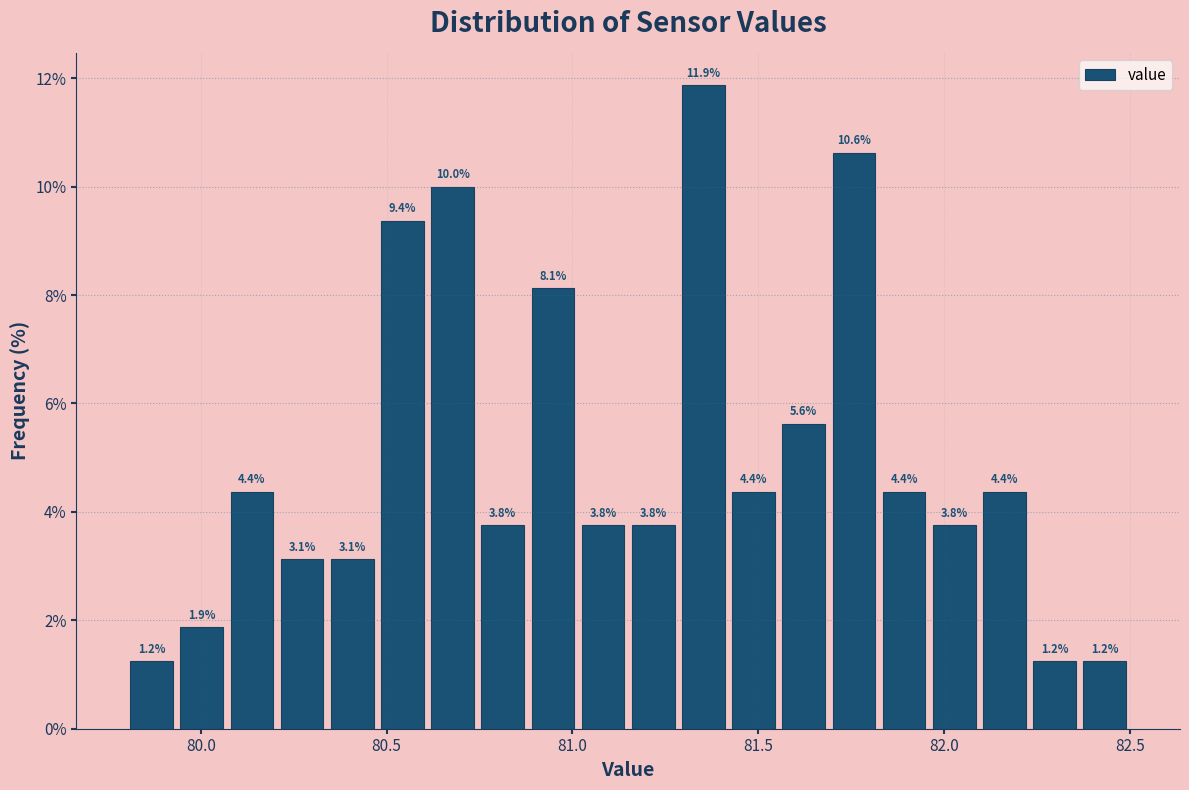

Around what value on the x-axis is the tallest bar? Give the approximate position of its centre, as read against the axis.

81.35